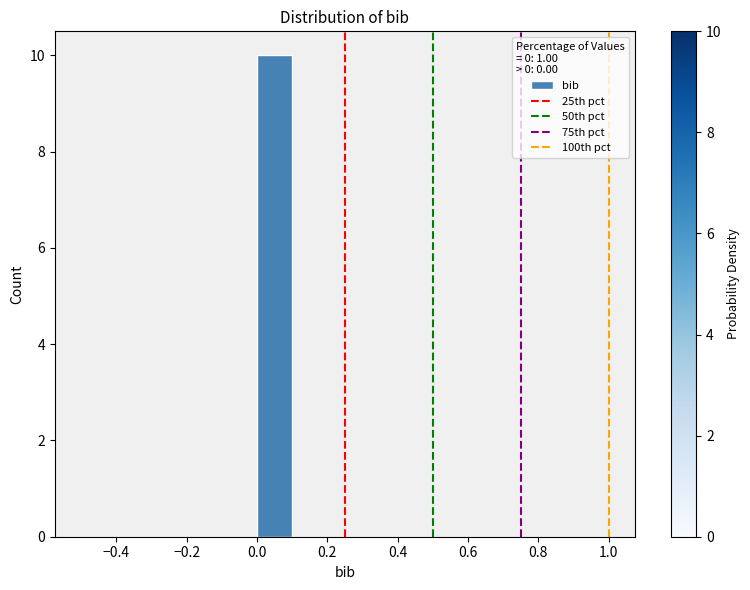

Reading left to right, transcribe this chart: for each bar, give the range it covers on the x-axis and its height. The values are not printed on the chart, so give them approximately, as read against the axis.

-0.5 to -0.4: 0
-0.4 to -0.3: 0
-0.3 to -0.2: 0
-0.2 to -0.1: 0
-0.1 to 0.0: 0
0.0 to 0.1: 10
0.1 to 0.2: 0
0.2 to 0.3: 0
0.3 to 0.4: 0
0.4 to 0.5: 0